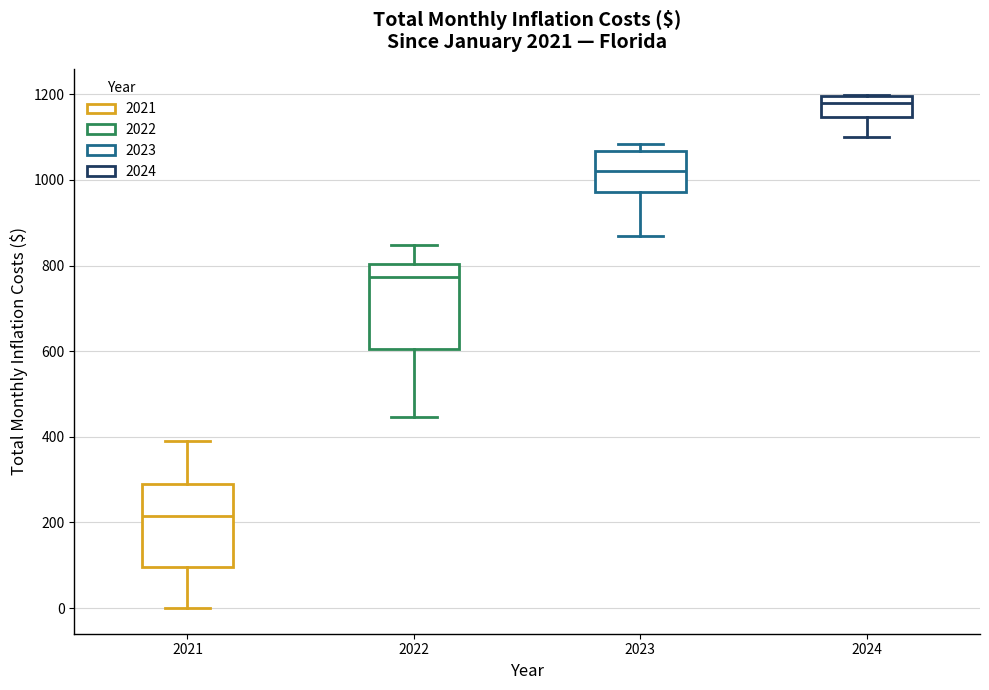

Which box has the highest median line?

2024